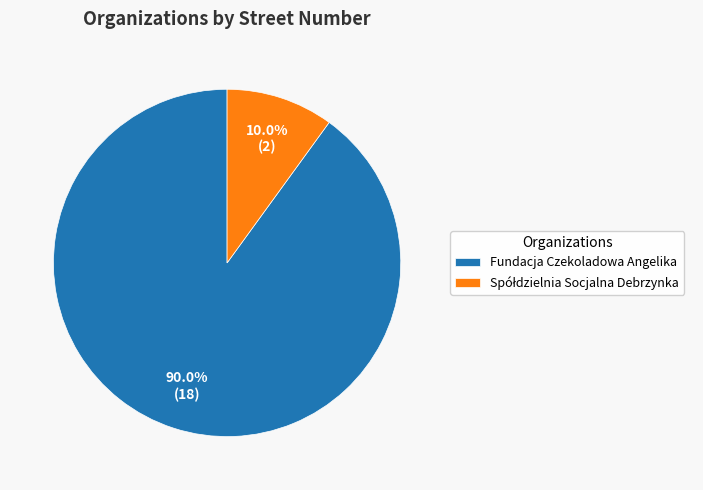

How many slices are in this pie chart?

2